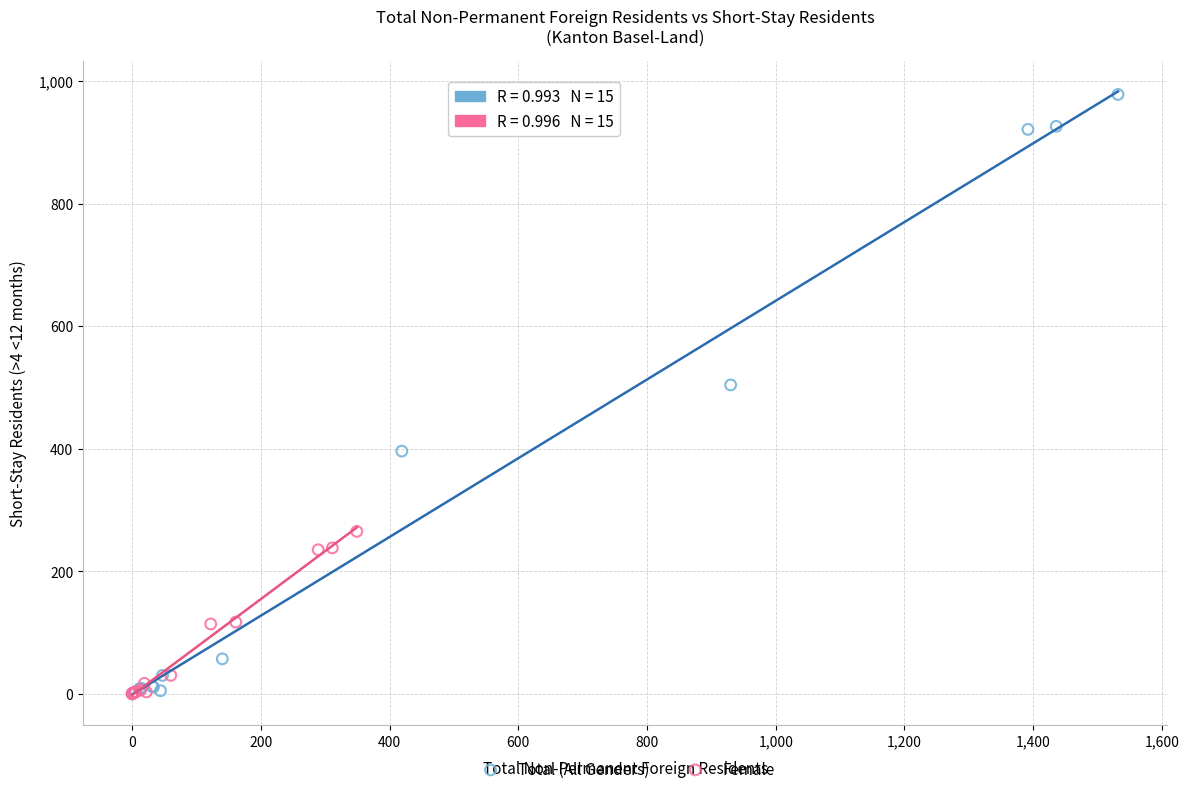

Which series has the widest spread of Y values?

Total (All Genders)